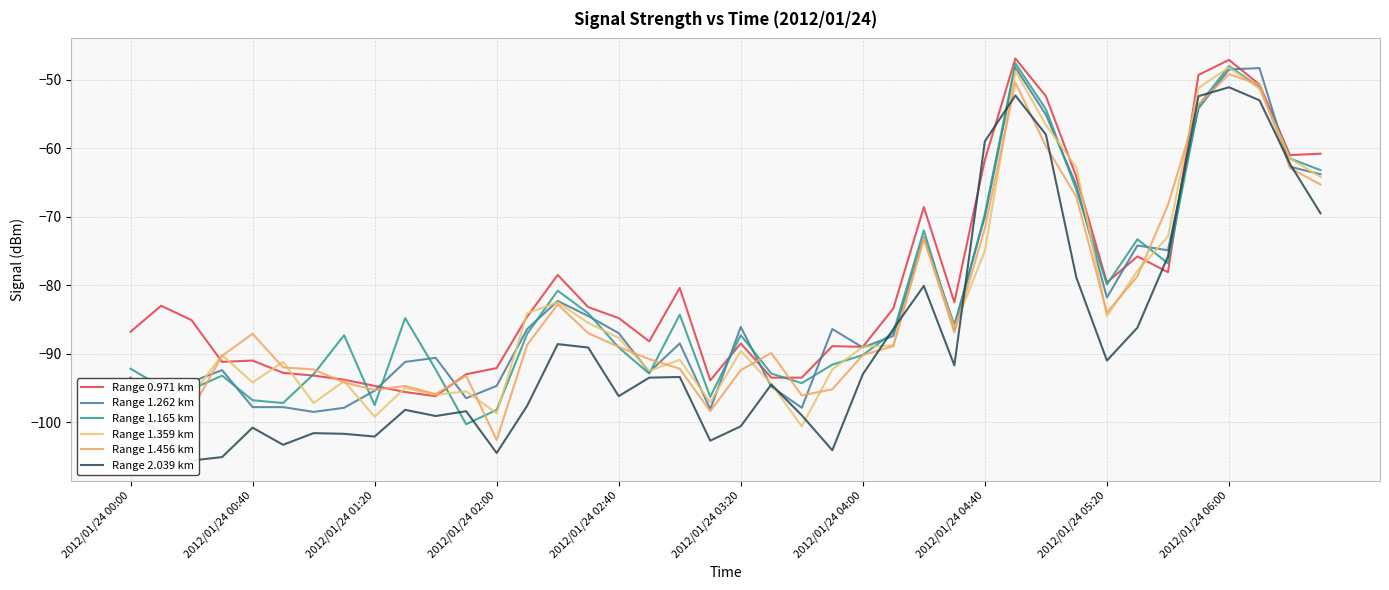

Which category has the highest value across all series?

29